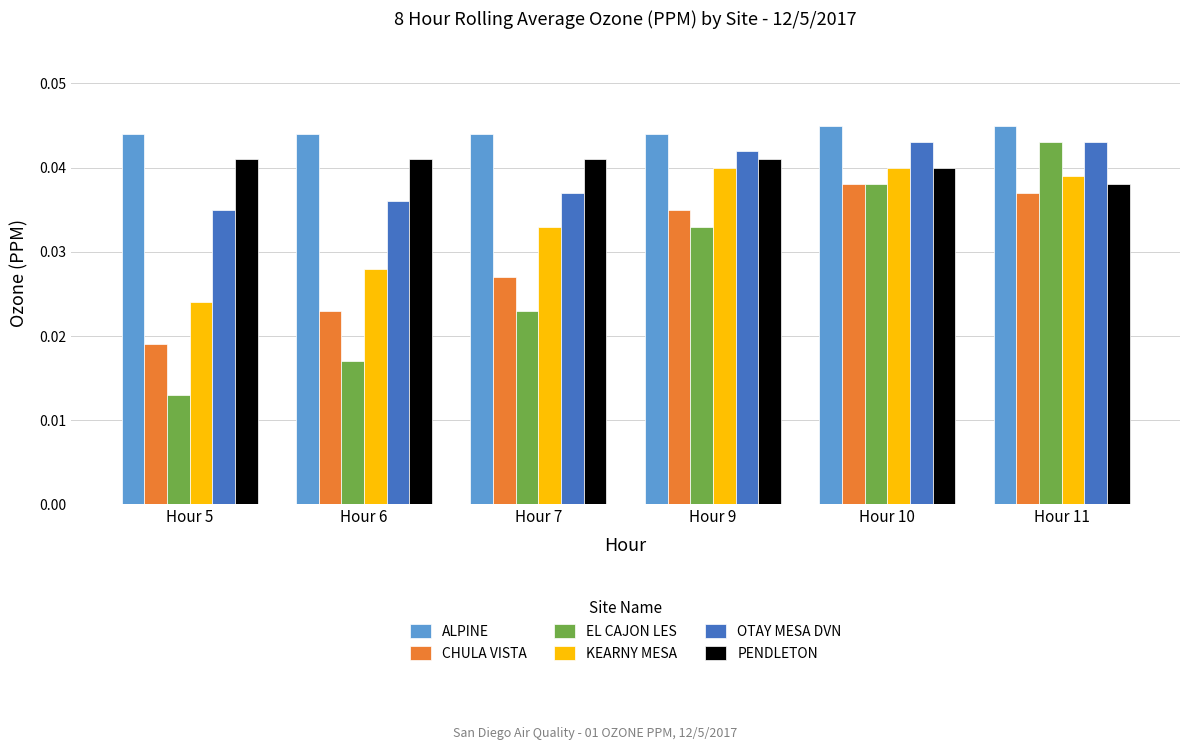

What is the total value across all series at Hour 7?

0.2